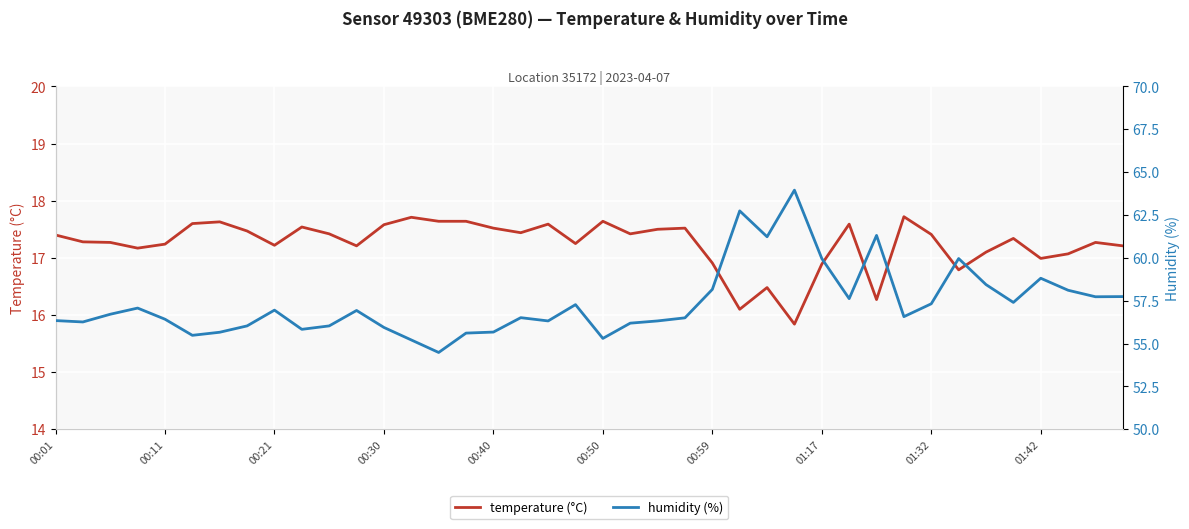

How many interior local valleys does the temperature (°C) series have?

11